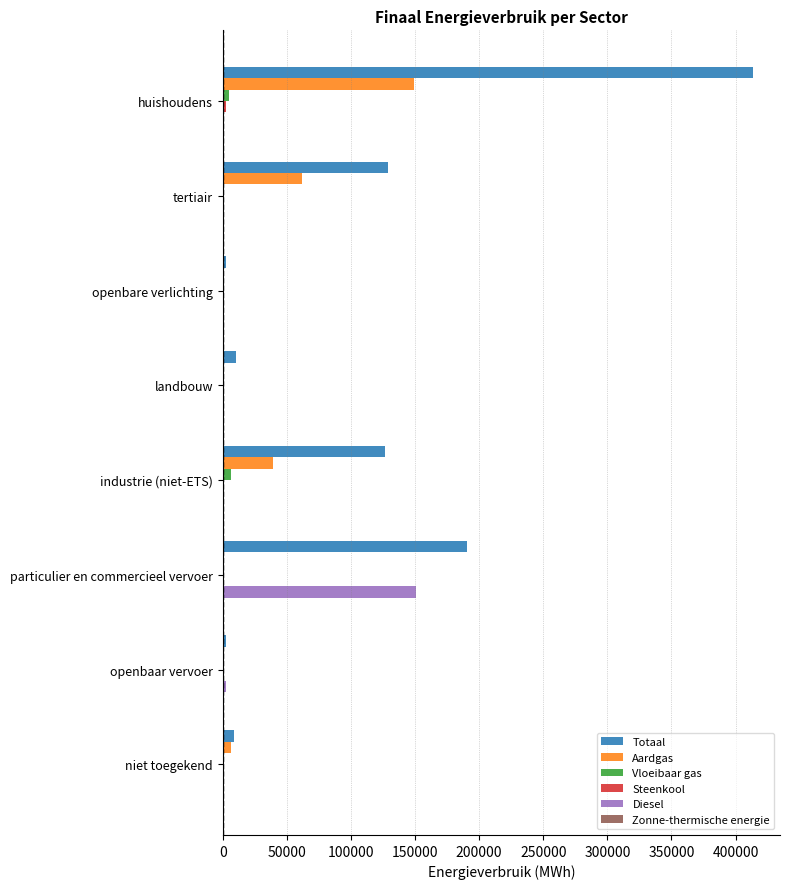

How many values in the Diesel series exceed 0?

2